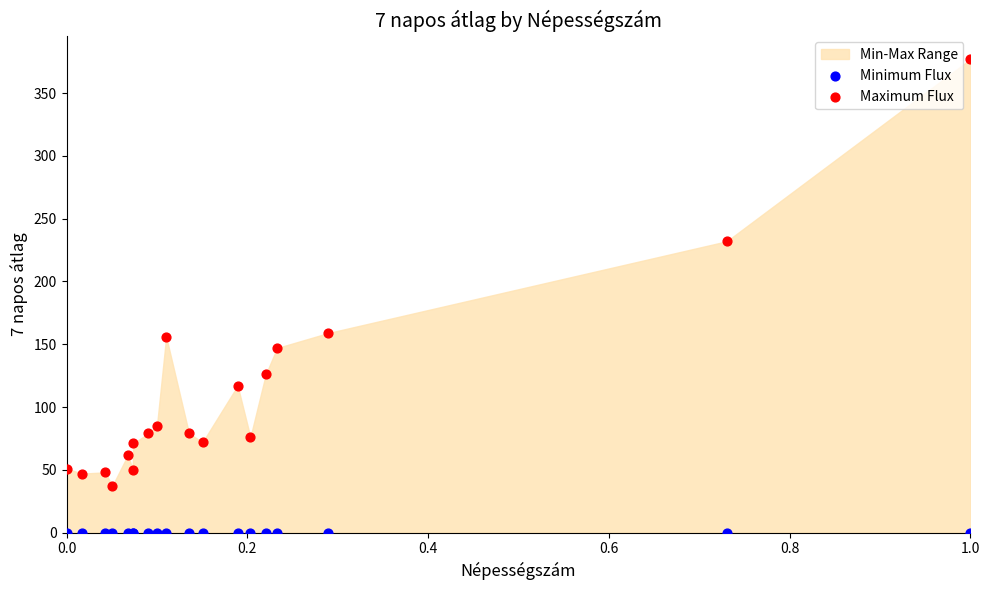

Which series contains the lowest Y value?

Minimum Flux